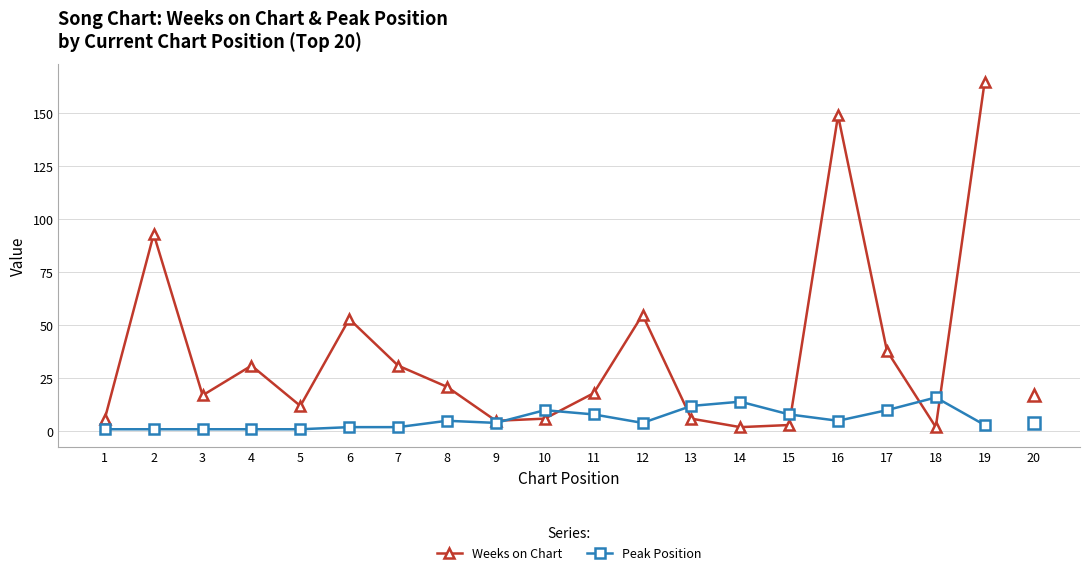

The Weeks on Chart series shows 4 at 11. True or false?

False